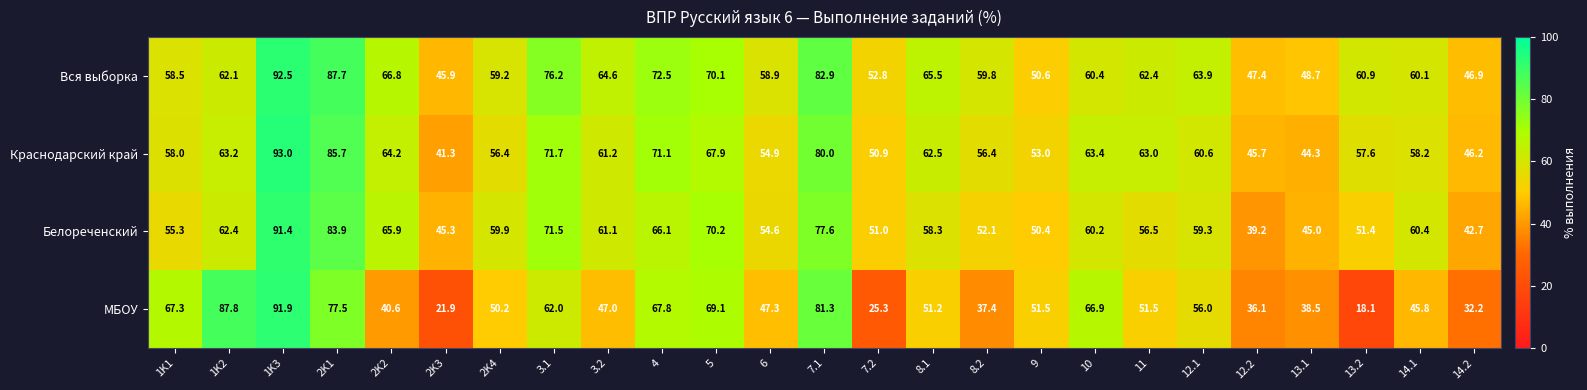

Which label corresponds to the largest value in the chart?

1K3